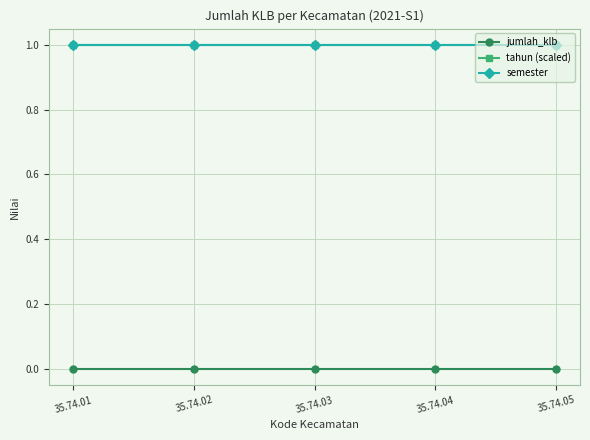

Rank the series by their maximum value, from highest to lowest.

tahun (scaled), semester, jumlah_klb